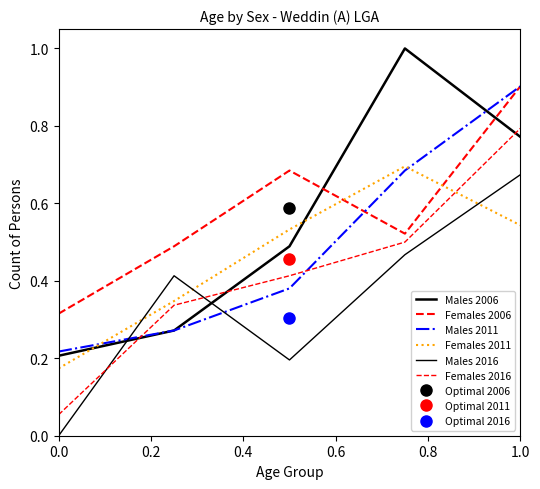

Which series has the largest range (max minus min)?

Males 2006